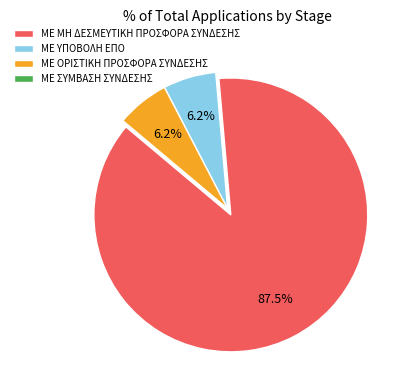

Do ΜΕ ΟΡΙΣΤΙΚΗ ΠΡΟΣΦΟΡΑ ΣΥΝΔΕΣΗΣ and ΜΕ ΜΗ ΔΕΣΜΕΥΤΙΚΗ ΠΡΟΣΦΟΡΑ ΣΥΝΔΕΣΗΣ together represent more than half of the pie?

Yes